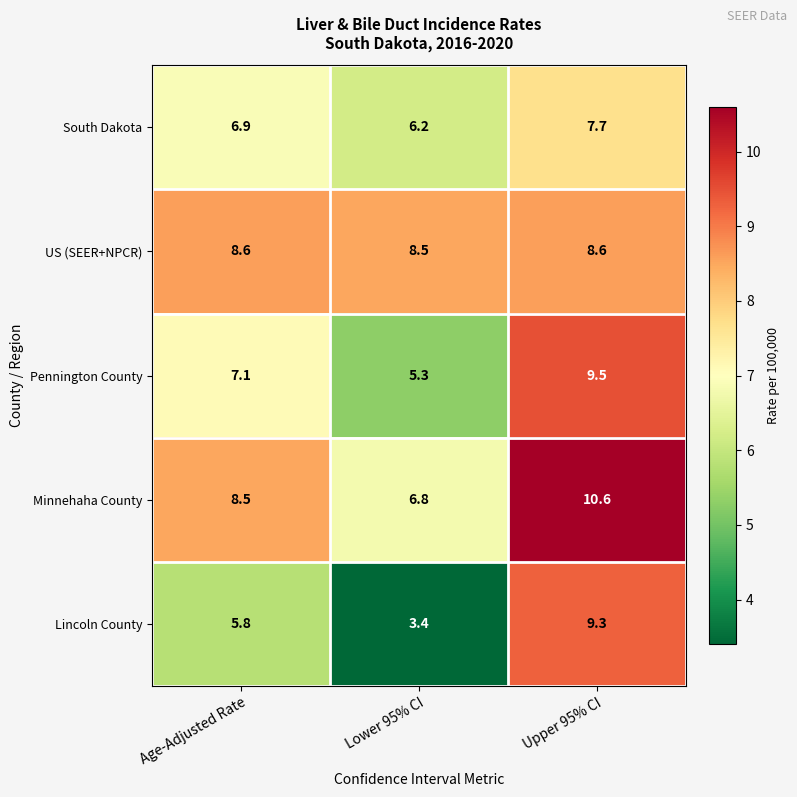

Reading left to right, transcribe all the data shown in this chart.

South Dakota: Age-Adjusted Rate=6.9	Lower 95% CI=6.2	Upper 95% CI=7.7
US (SEER+NPCR): Age-Adjusted Rate=8.6	Lower 95% CI=8.5	Upper 95% CI=8.6
Pennington County: Age-Adjusted Rate=7.1	Lower 95% CI=5.3	Upper 95% CI=9.5
Minnehaha County: Age-Adjusted Rate=8.5	Lower 95% CI=6.8	Upper 95% CI=10.6
Lincoln County: Age-Adjusted Rate=5.8	Lower 95% CI=3.4	Upper 95% CI=9.3